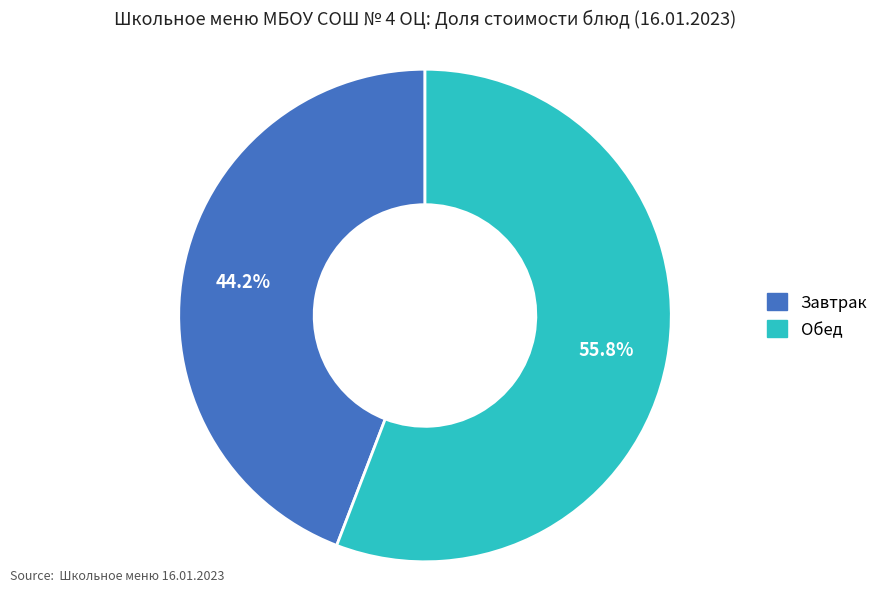

Is there any slice that represents more than half of the pie?

Yes